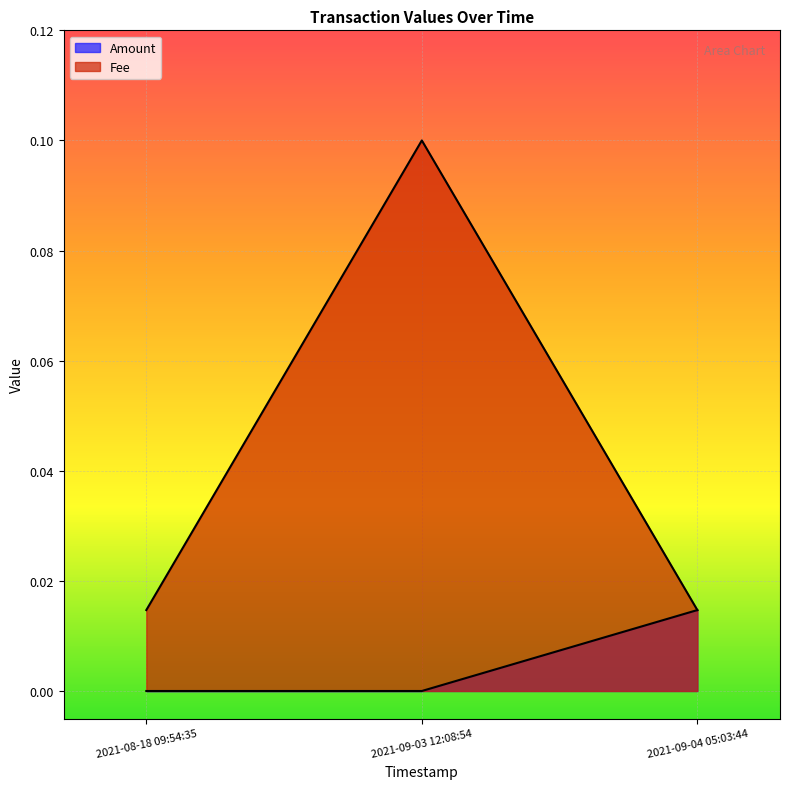

Which label corresponds to the smallest value in the chart?

2021-08-18 09:54:35